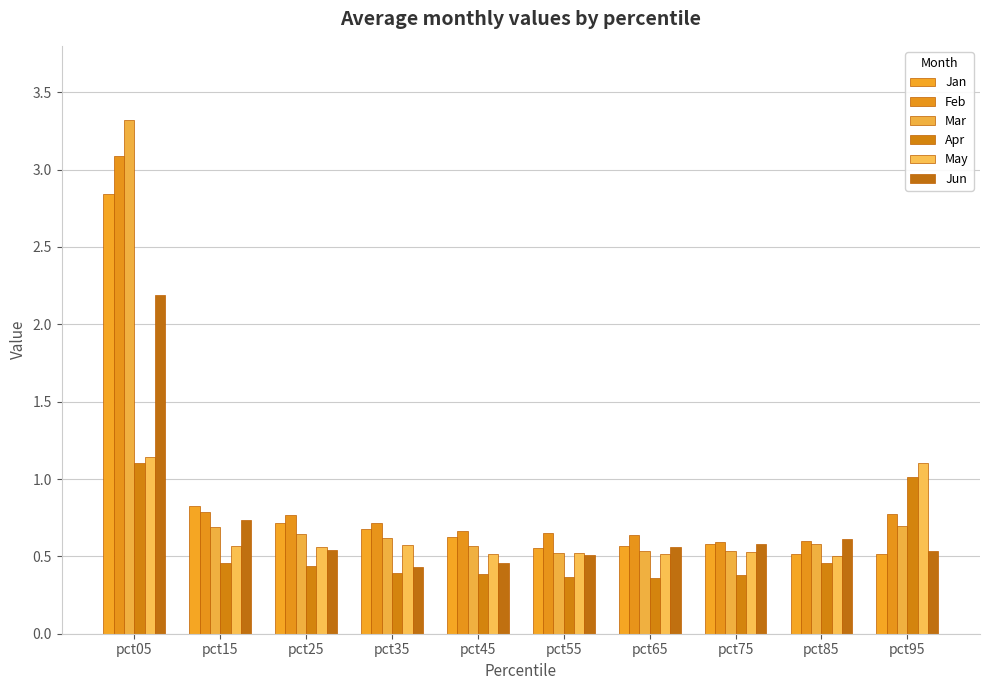

Count the number of data series in this chart.

6